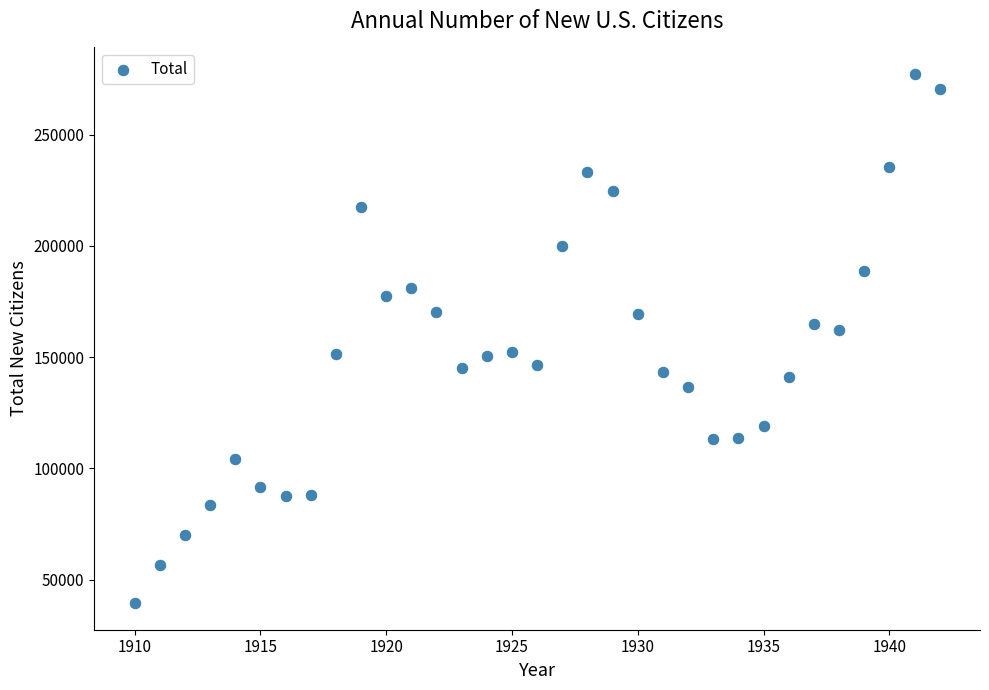

What is the range of X values (max minus min)?

32